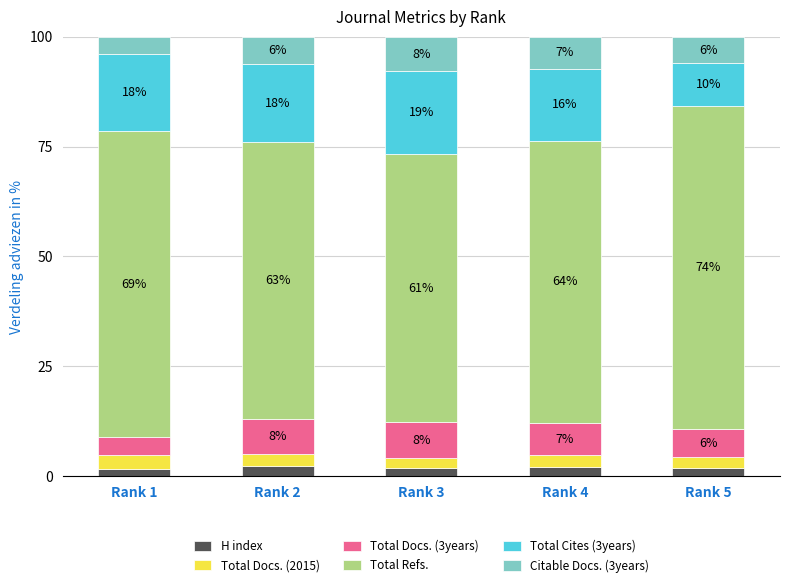

What is the average value of the H index series?

2.0